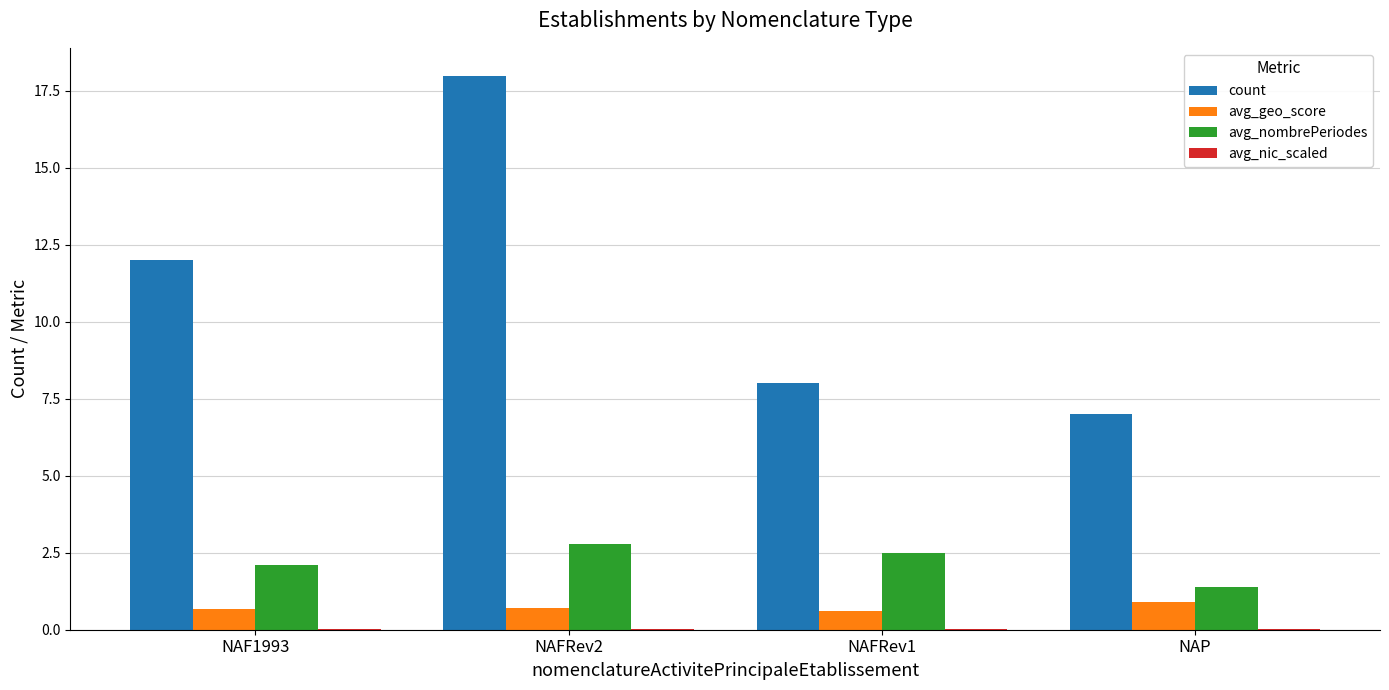

How many groups of bars are there?

4